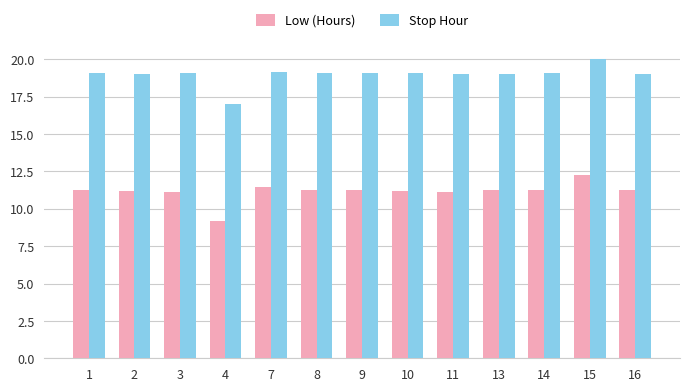

Are the bars grouped side by side (vs. stacked)?

Yes